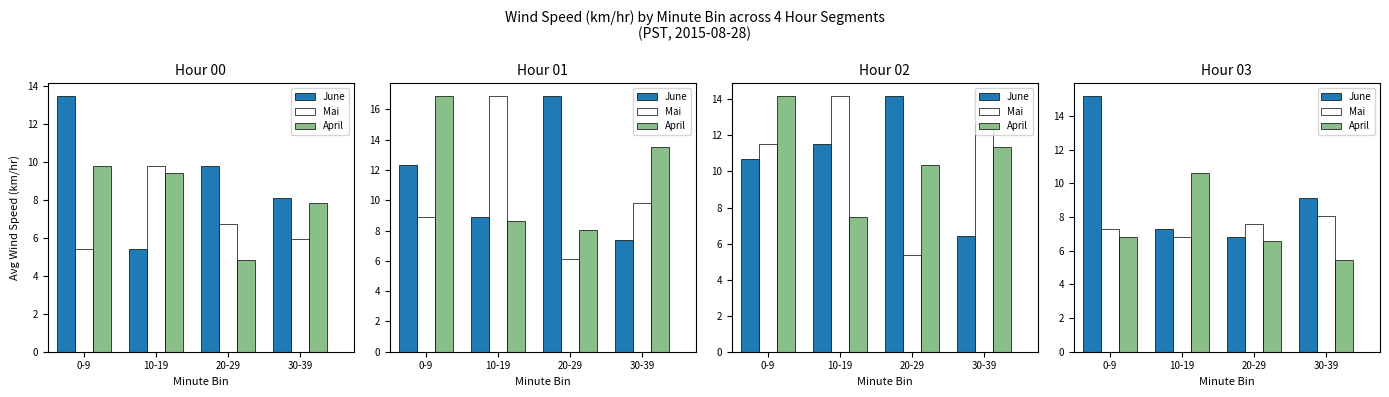

What are all the series names shown in the legend?

June, Mai, April